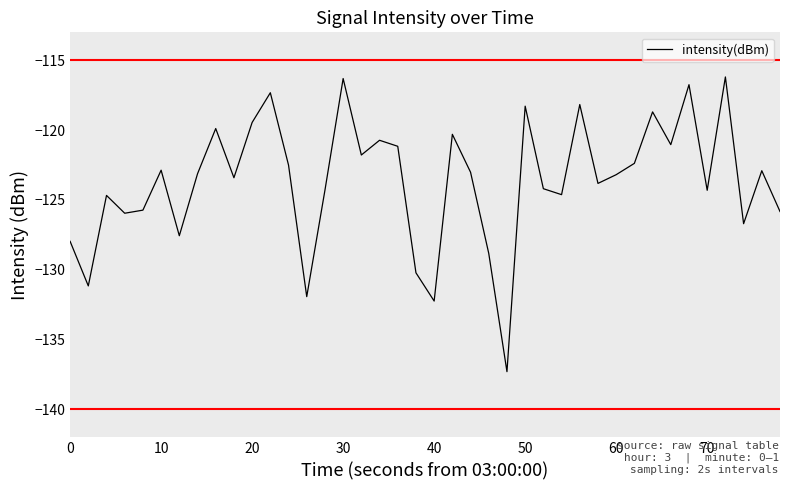

What is the greatest value displayed?

-116.2